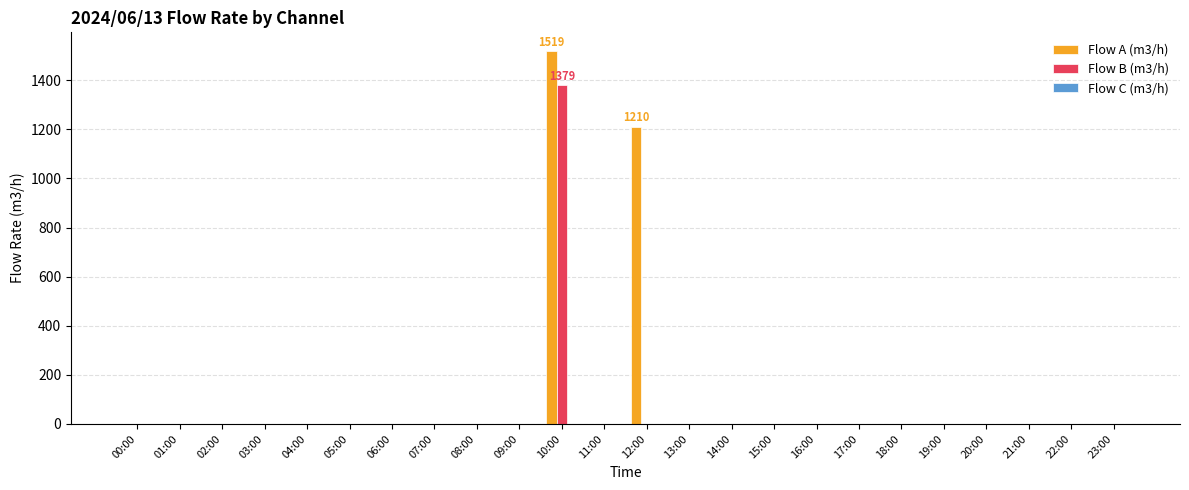

How many groups of bars are there?

24